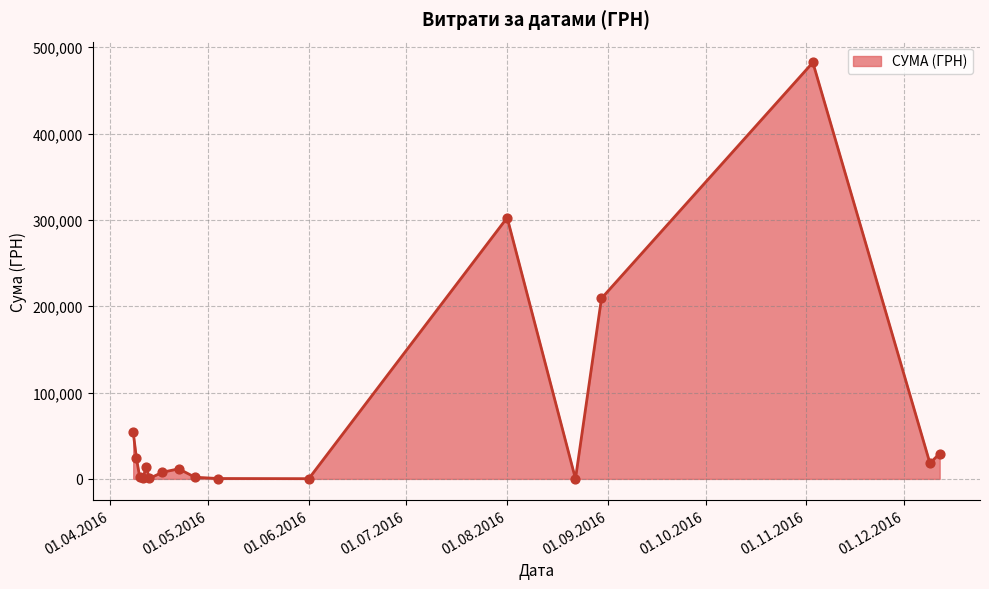

What is the maximum value shown in the chart?

482338.9